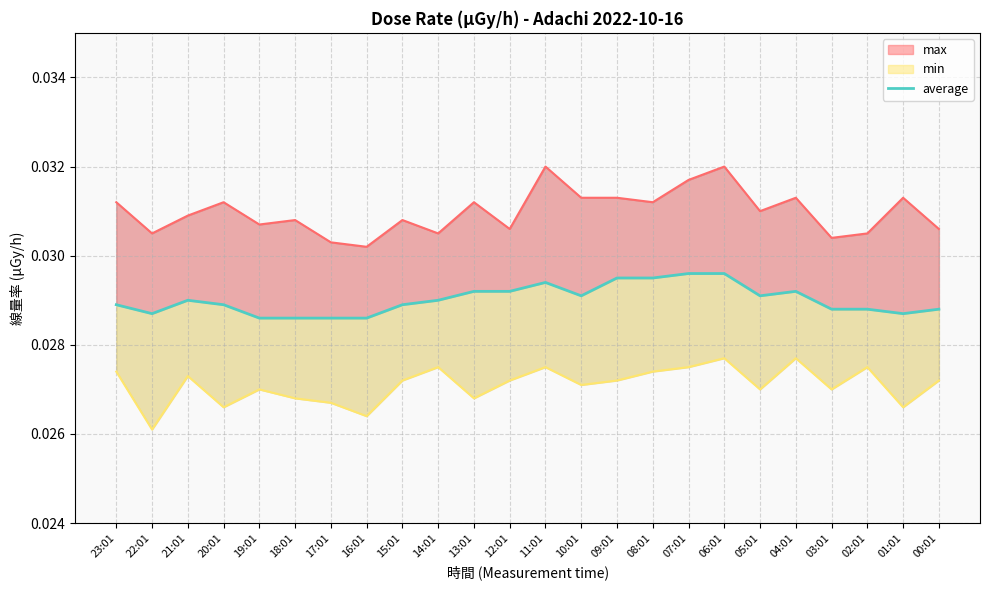

The value at 09:01 is 0.0. True or false?

True